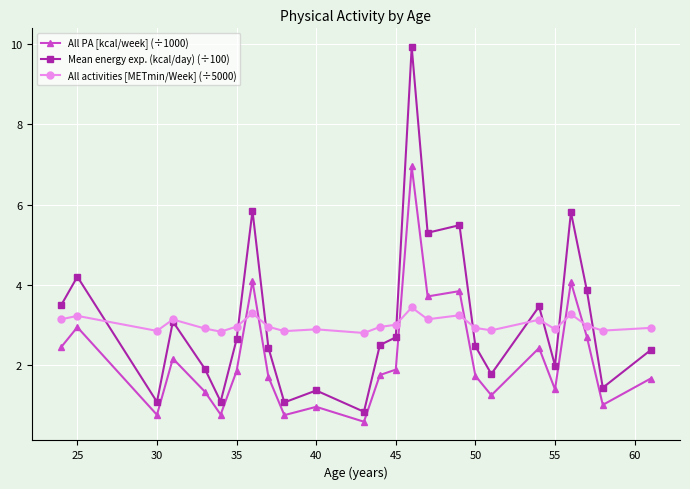

True or false: All activities [METmin/Week] (÷5000) and All PA [kcal/week] (÷1000) intersect in this chart.

True